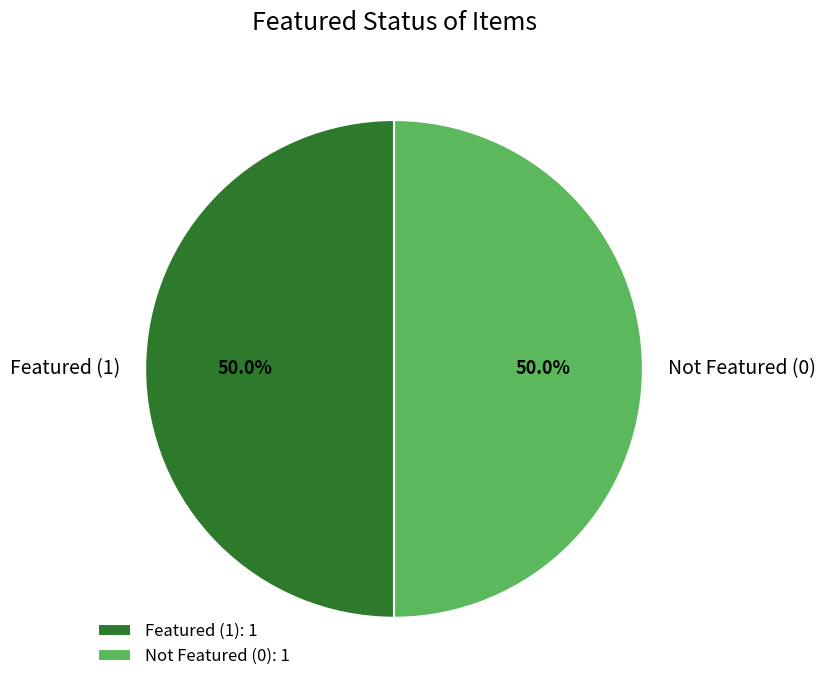

What is the total percentage of Not Featured (0) and Featured (1)?

100.0%